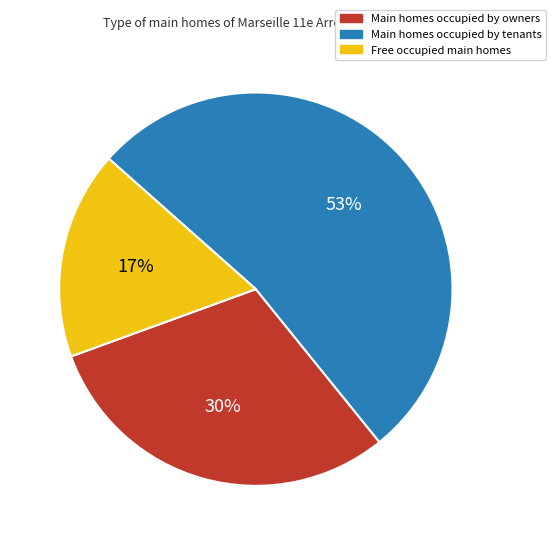

Is it true that Free occupied main homes is 12% of the pie?

False